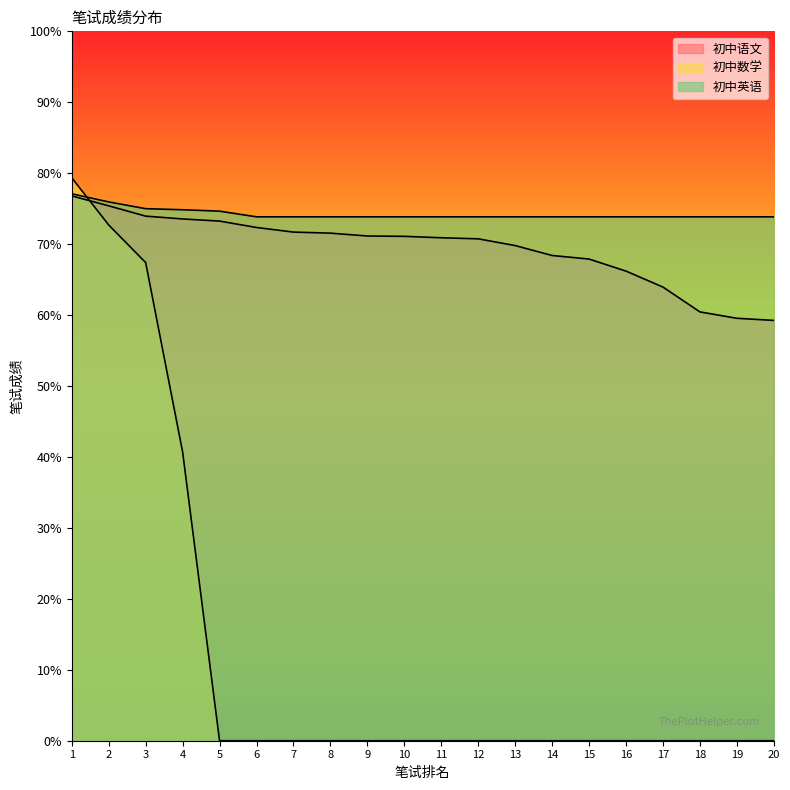

Does the chart display data point markers on the line(s)?

No